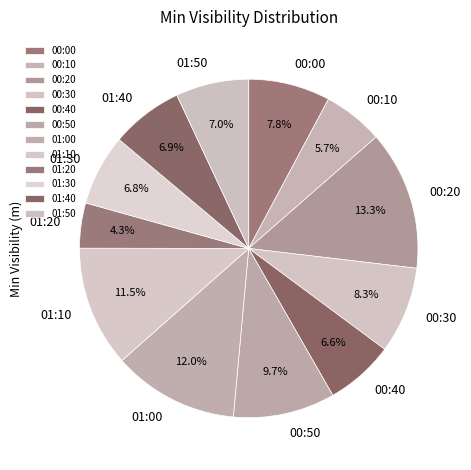

To the nearest percent, what is the combined percentage of 00:10 and 00:30?

14%